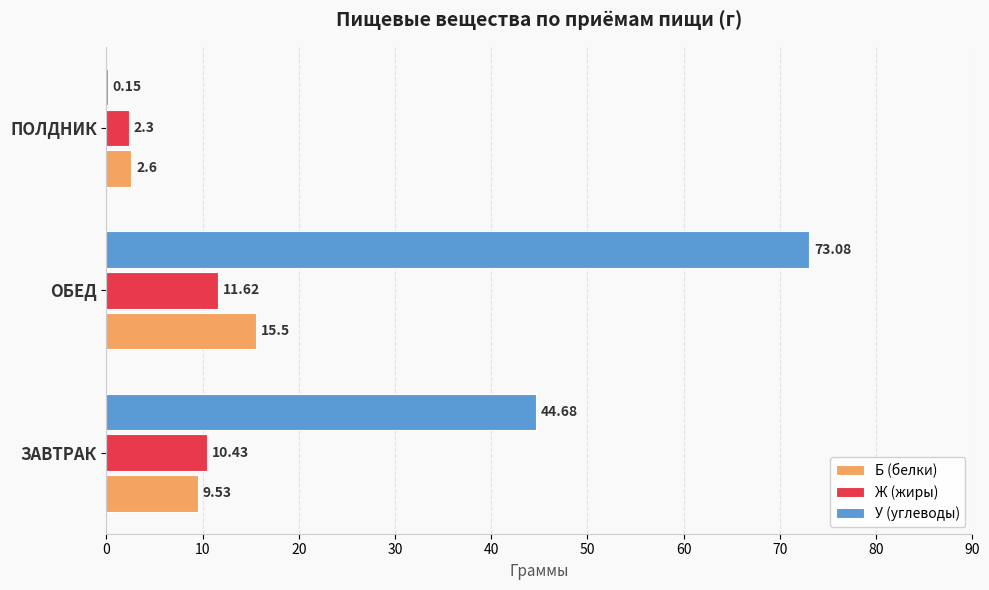

What is the sum of all Б (белки) values?

27.6